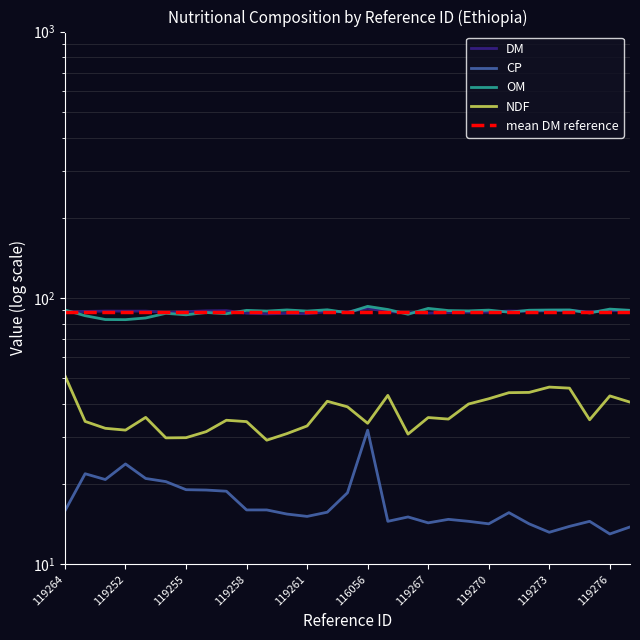

What is the sum of all NDF values?

1077.8